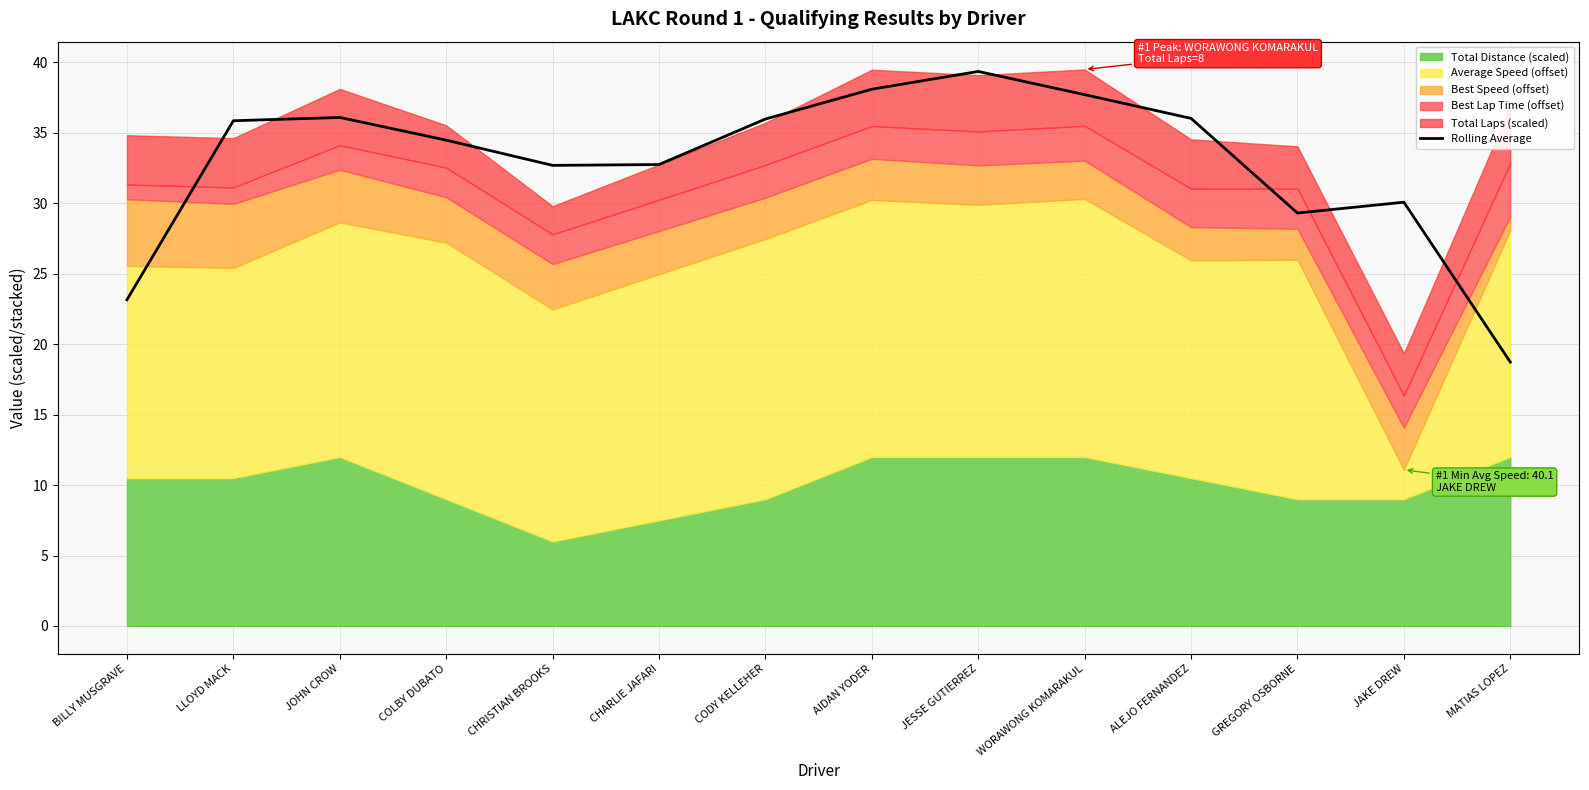

List the labels in order of value, largest first.

JESSE GUTIERREZ, AIDAN YODER, WORAWONG KOMARAKUL, JOHN CROW, ALEJO FERNANDEZ, CODY KELLEHER, LLOYD MACK, COLBY DUBATO, CHARLIE JAFARI, CHRISTIAN BROOKS, JAKE DREW, GREGORY OSBORNE, BILLY MUSGRAVE, MATIAS LOPEZ